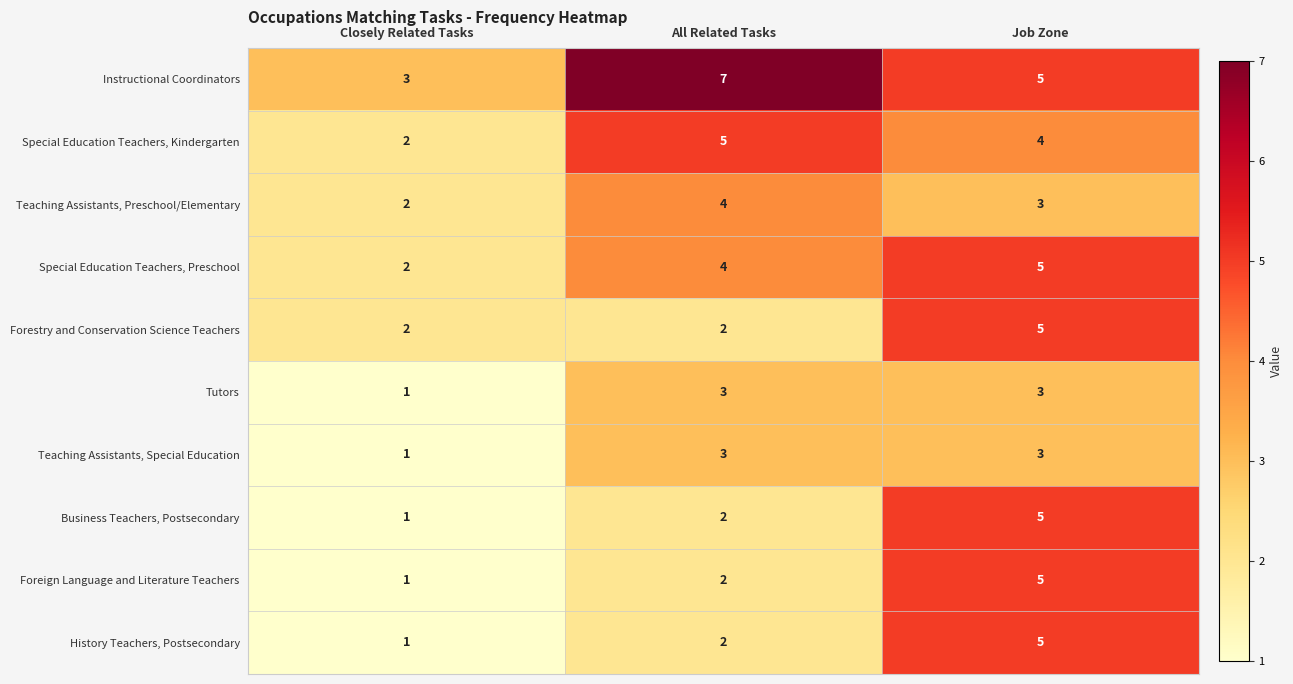

True or false: Teaching Assistants, Preschool/Elementary has a value of 2 at Closely Related Tasks.

True